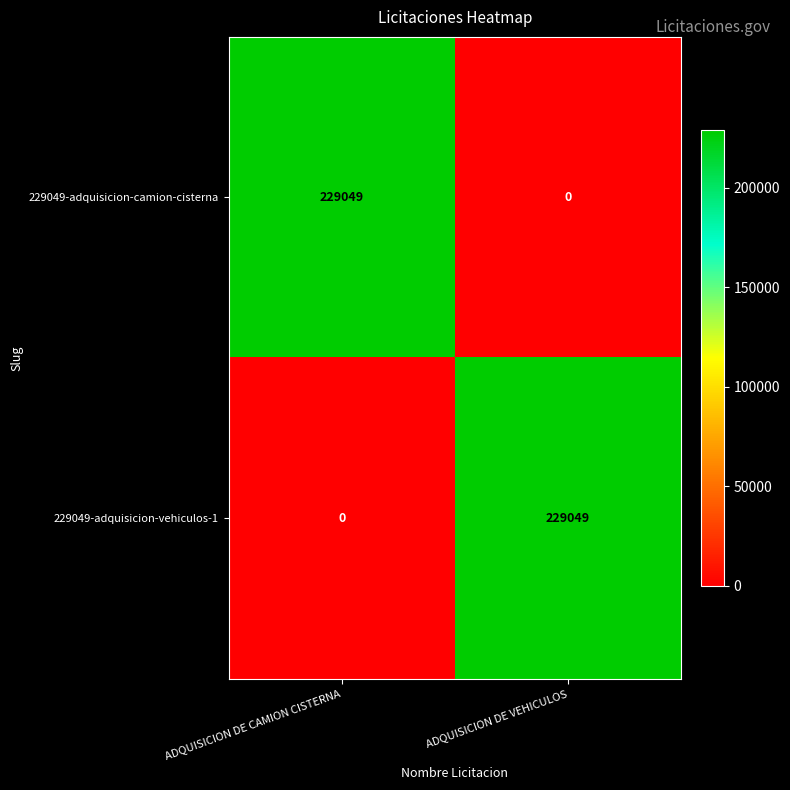

What is the maximum value for 229049-adquisicion-camion-cisterna?

229049